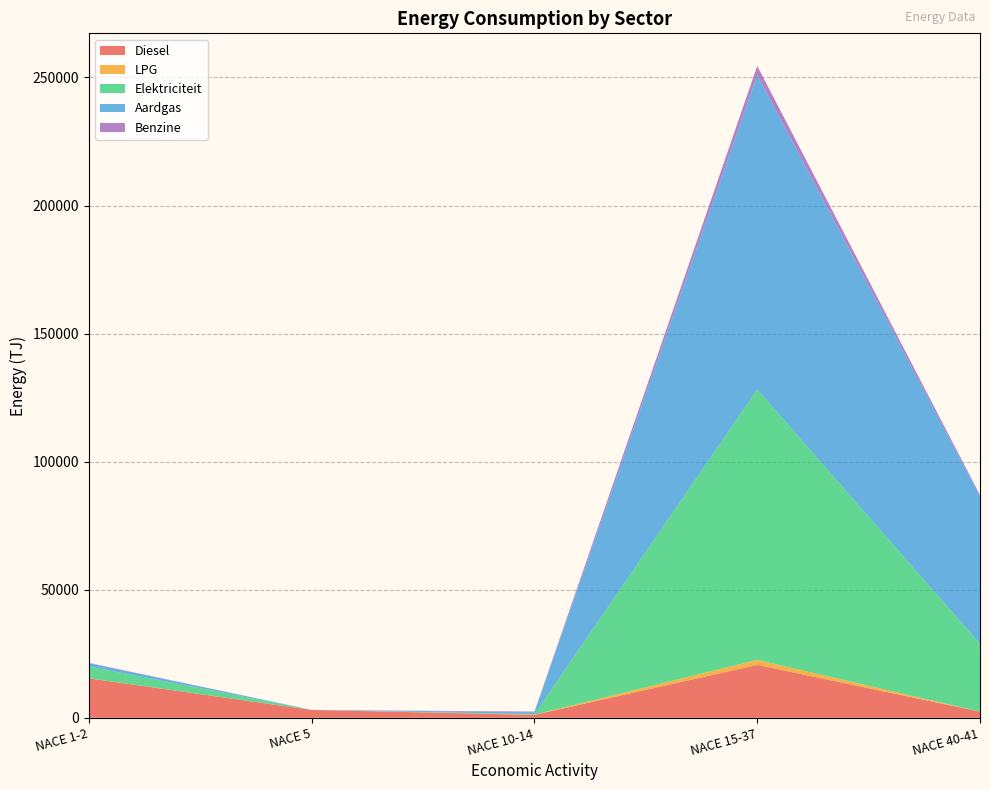

Reading left to right, list all the values displayed in this chart.

Diesel: 15394.5	3058.6	1145.6	20666.1	2413.1
LPG: 51.5	0.9	94.5	1949.3	0.8
Elektriciteit: 4567.3	17.5	187.7	105569.6	26474.7
Aardgas: 1300.2	1.8	733.1	122748.4	57557.7
Benzine: 120.1	0.0	266.2	3582.3	533.5